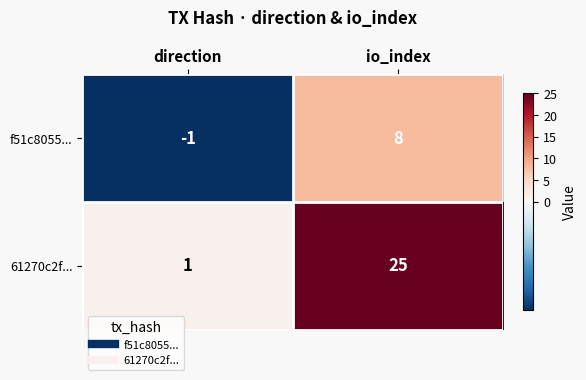

What is the total value across all series at io_index?

33